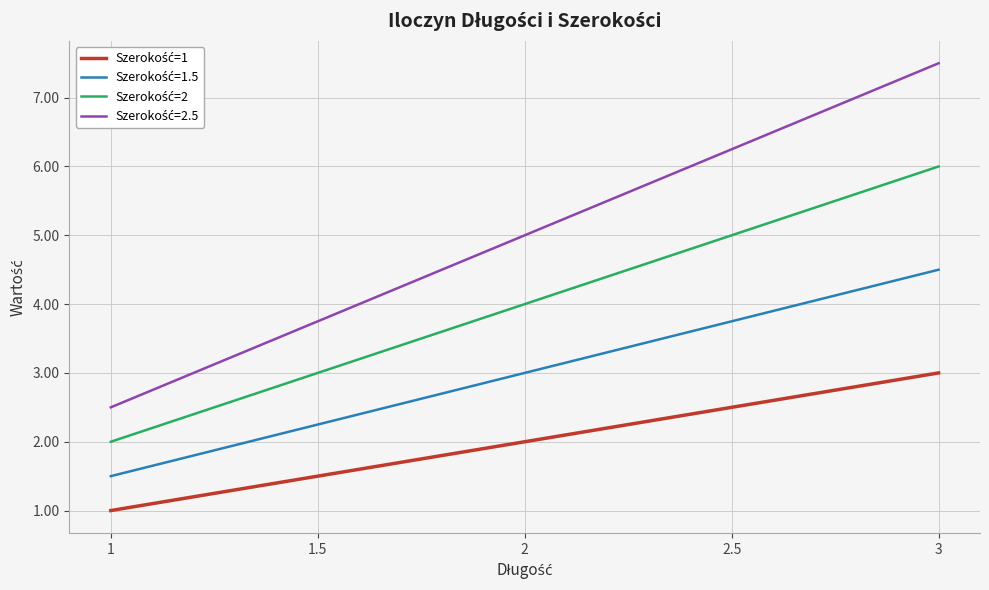

What position from the left is 3?

5